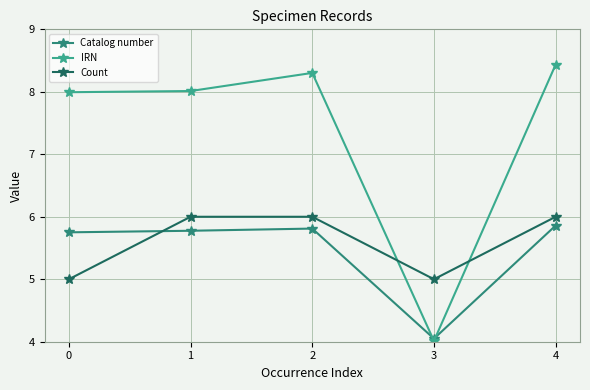

How many interior local valleys does the Catalog number series have?

1